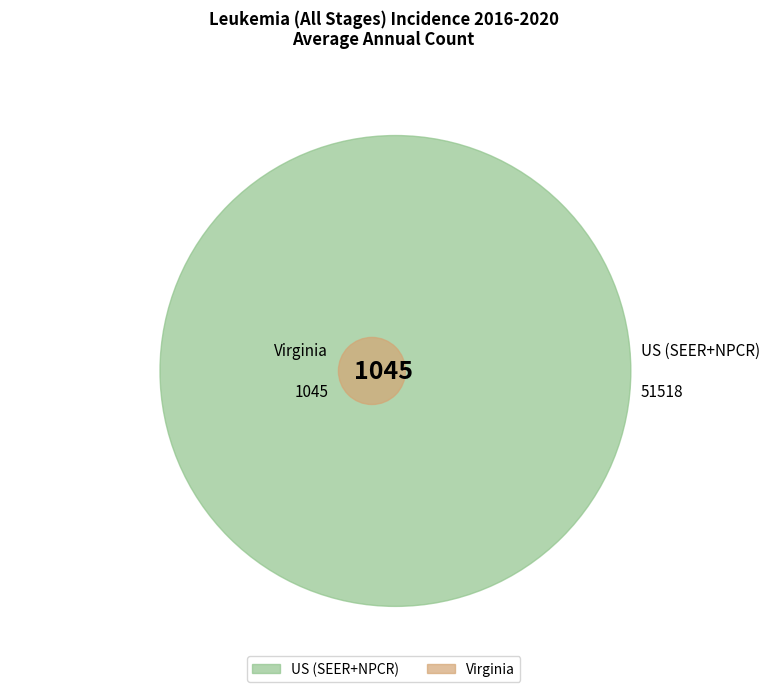

To the nearest percent, what portion does US (SEER+NPCR) represent?

98%